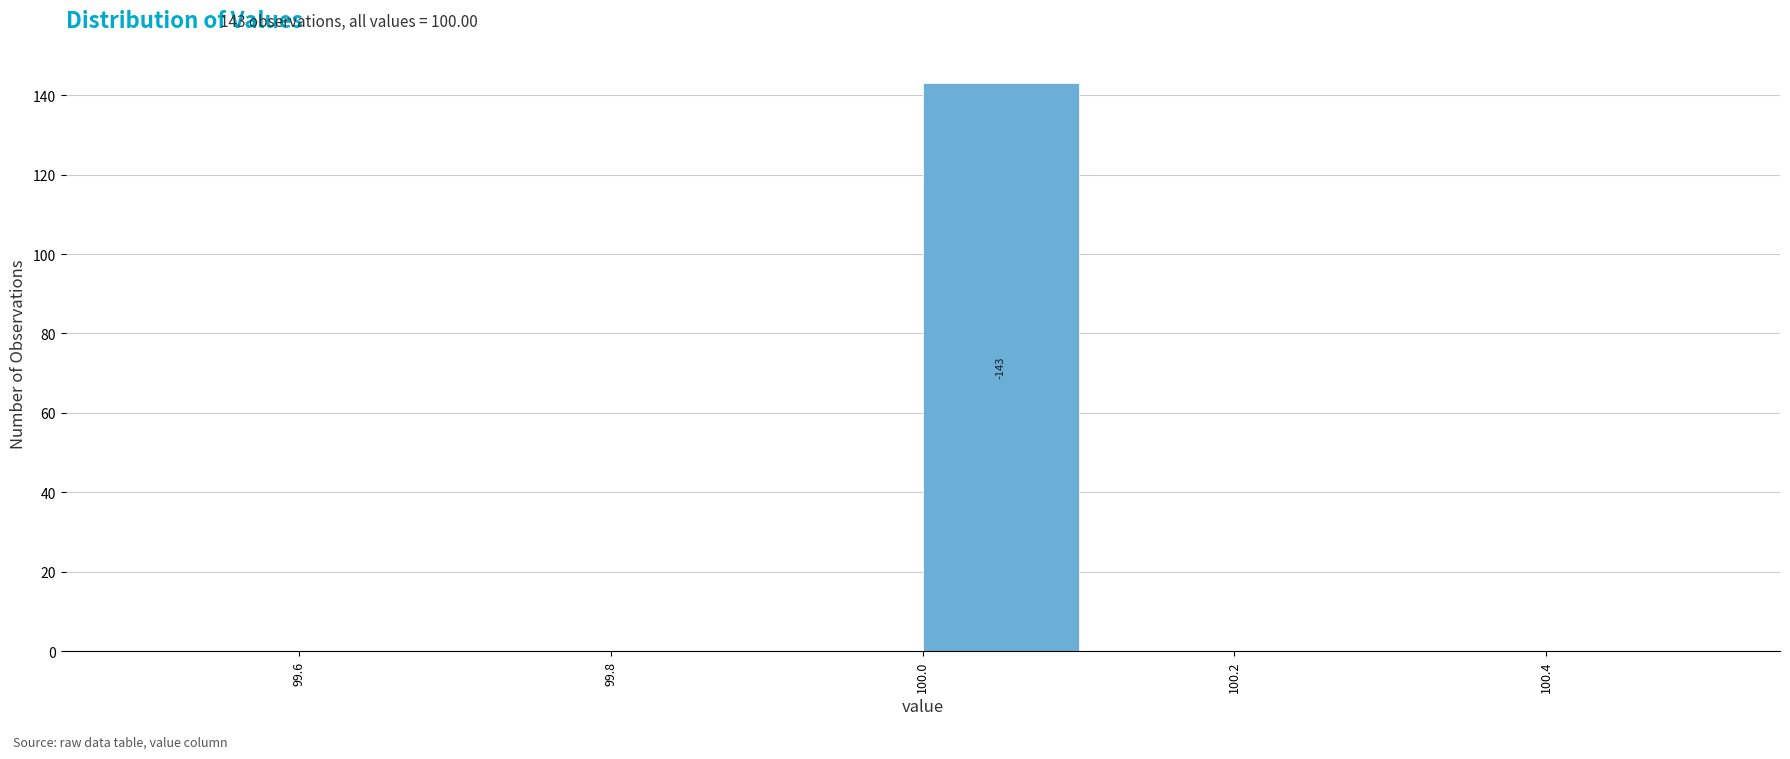

Over which range of the x-axis is the bar tallest?

100.0 to 100.1